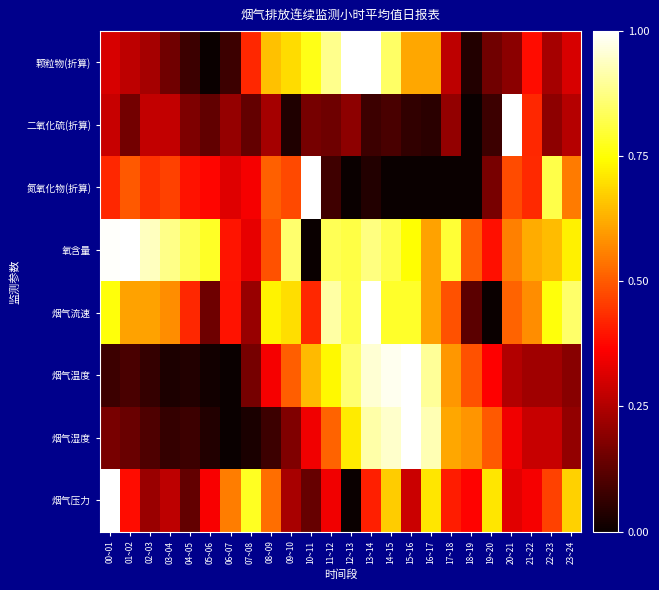

How many data points does each series have?

24